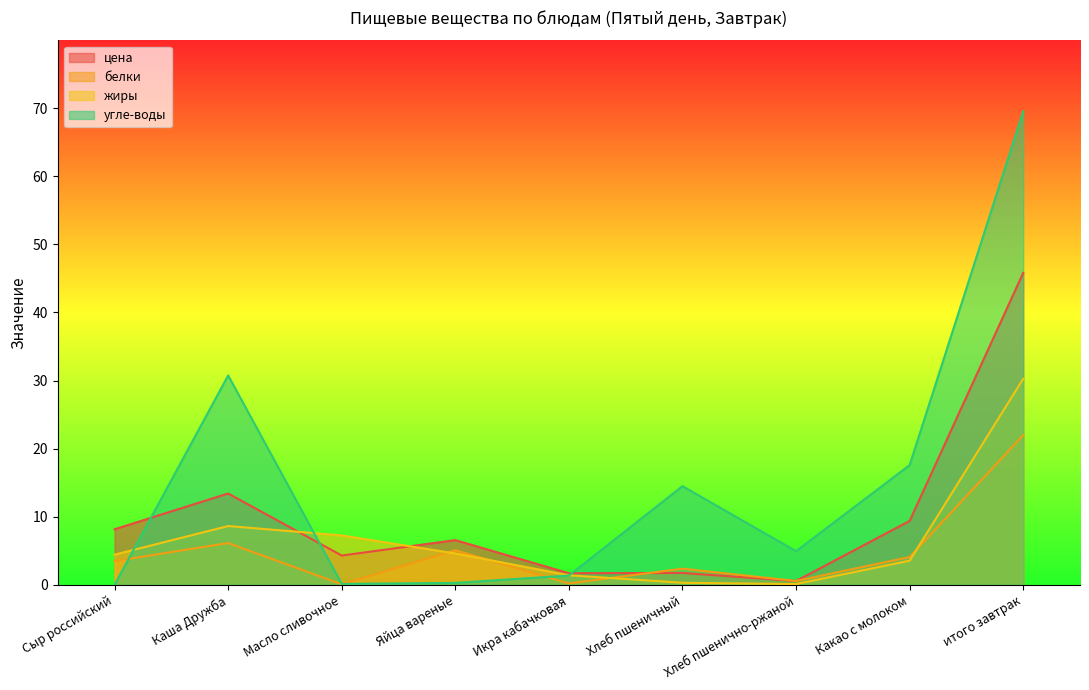

At which category is the sum across all series the highest?

итого завтрак